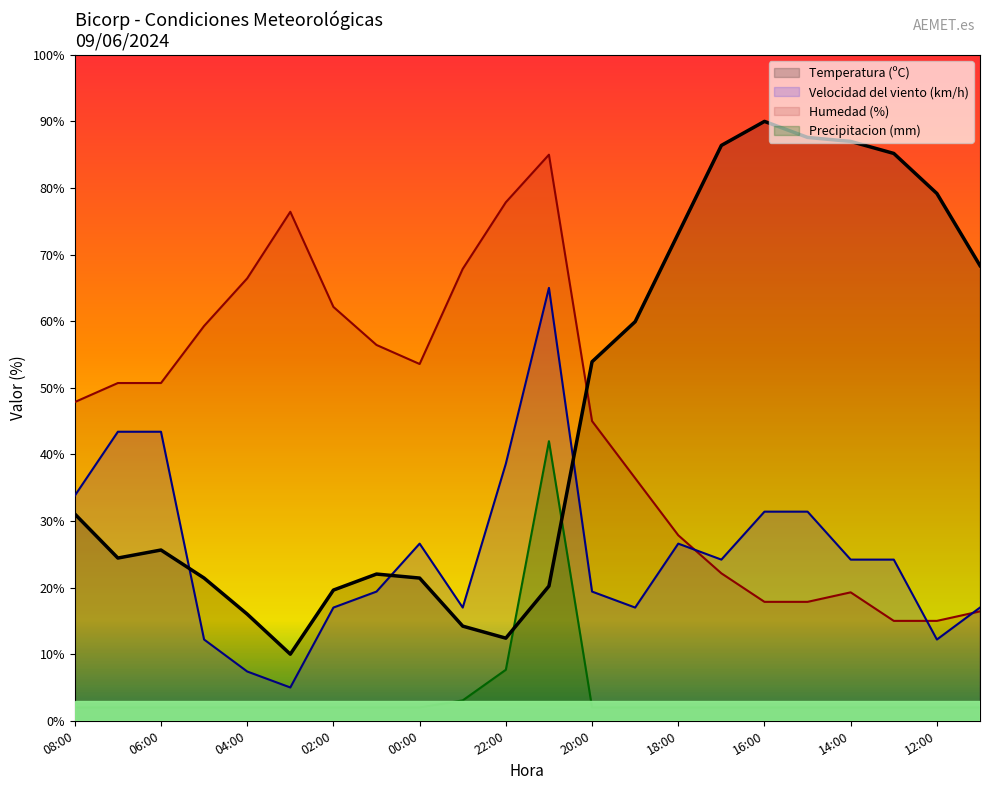

Count the number of data series in this chart.

4